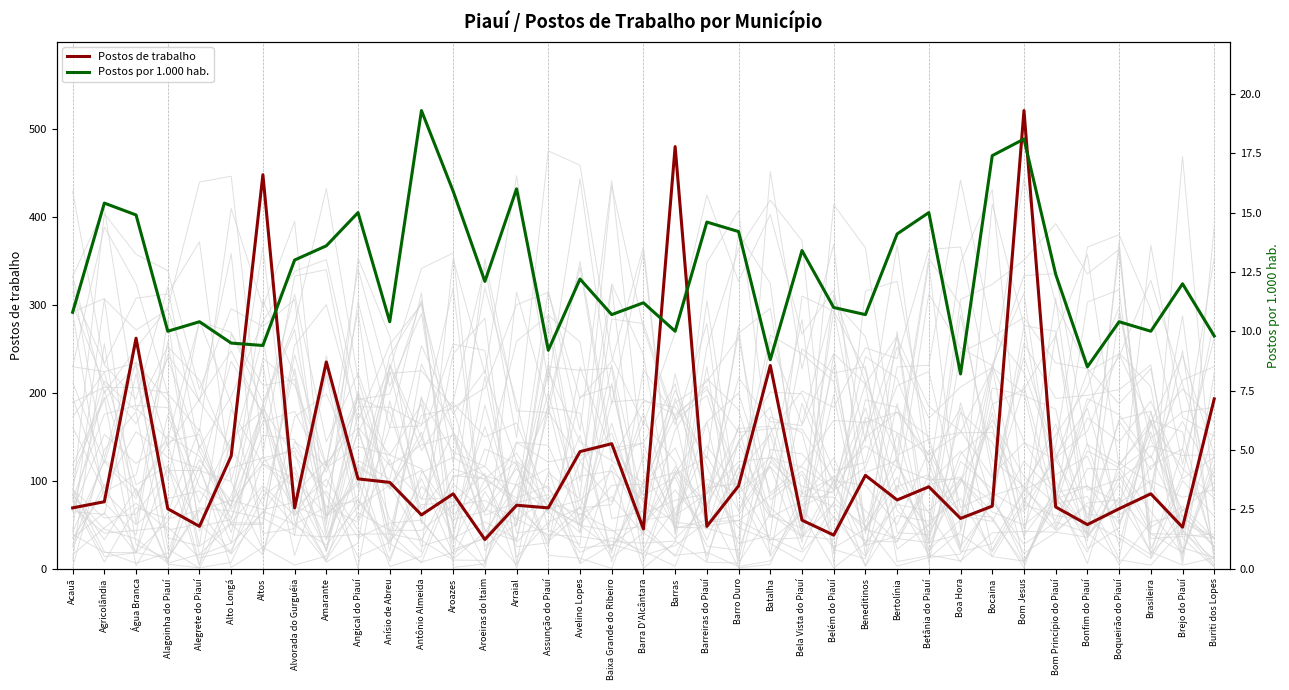

What is the sum of all Postos por 1.000 hab. values?

457.6